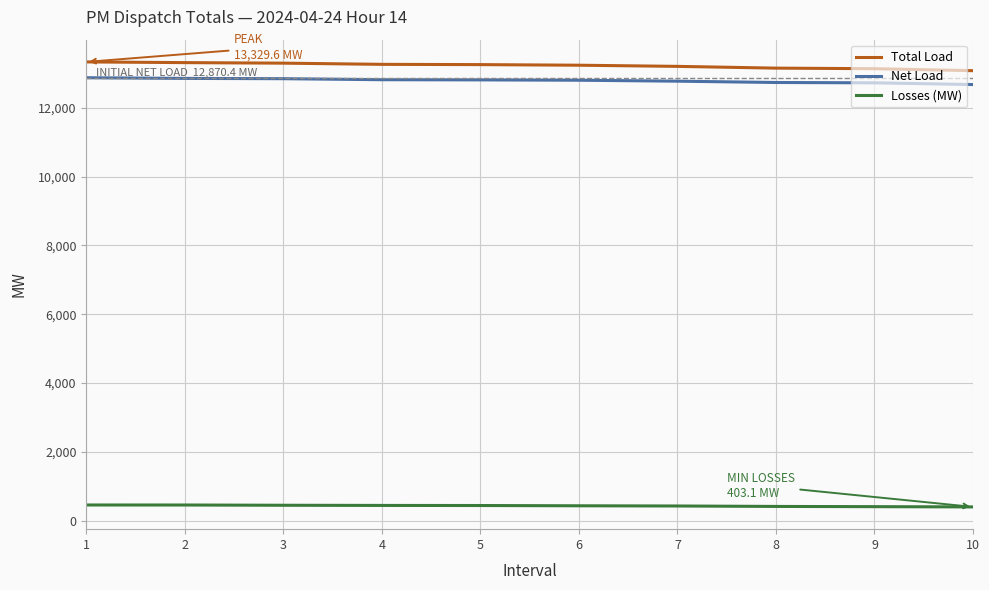

What is the spread (max minus min) of values at 4?

12812.7